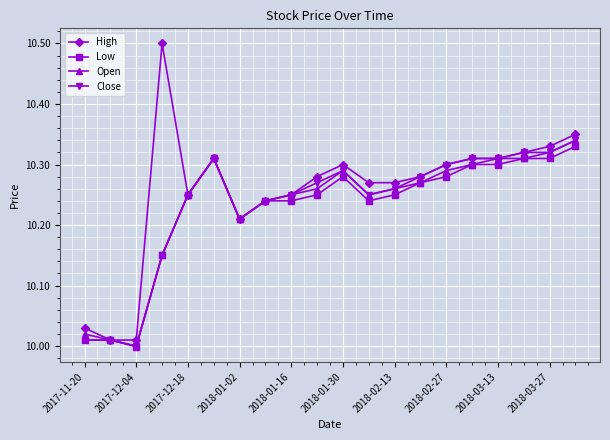

How many series are shown in this chart?

4